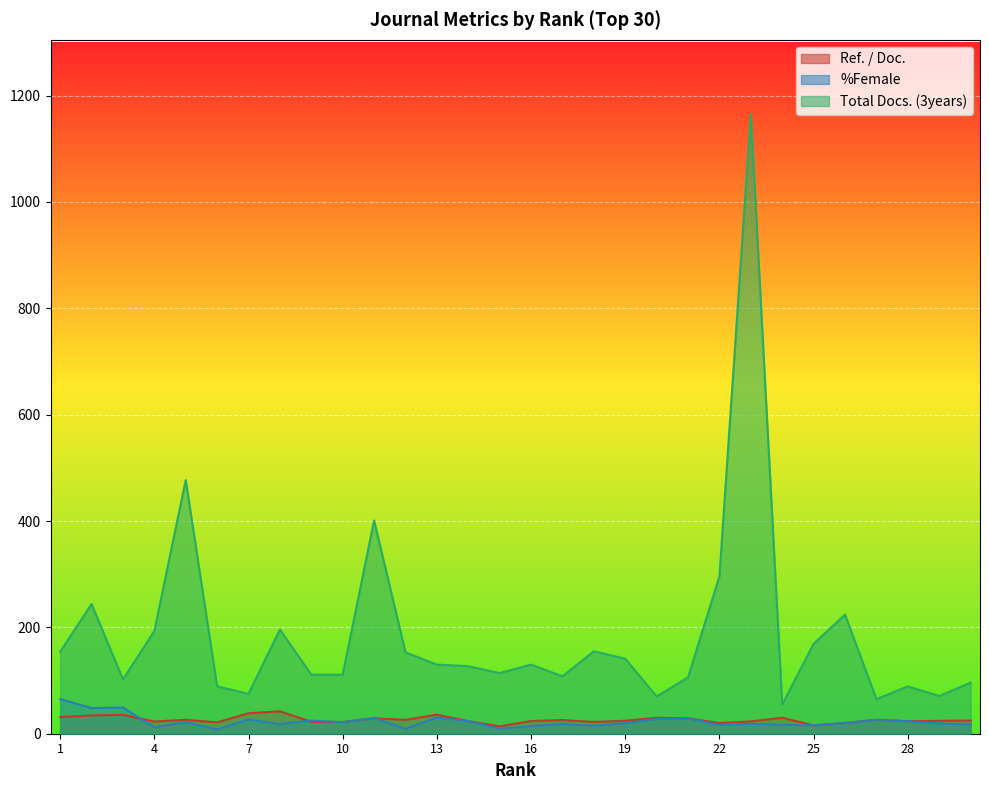

How many values in the Ref. / Doc. series are below 24?

13